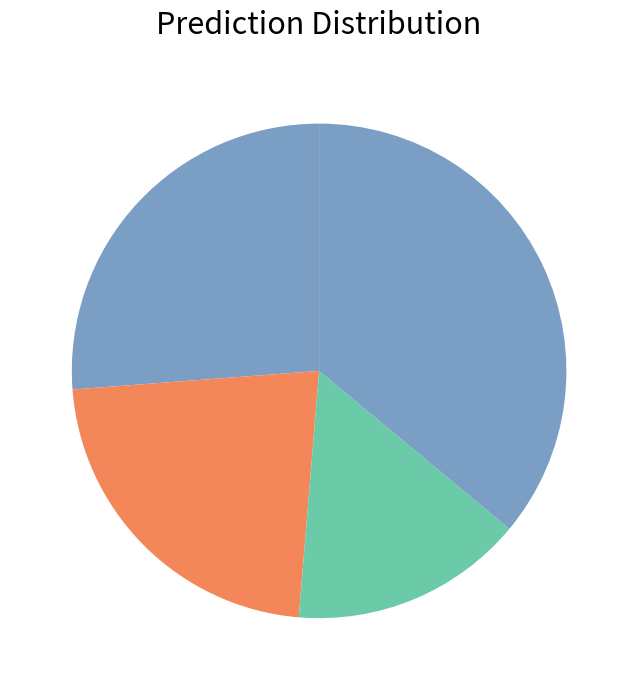

How many segments does this pie chart have?

4